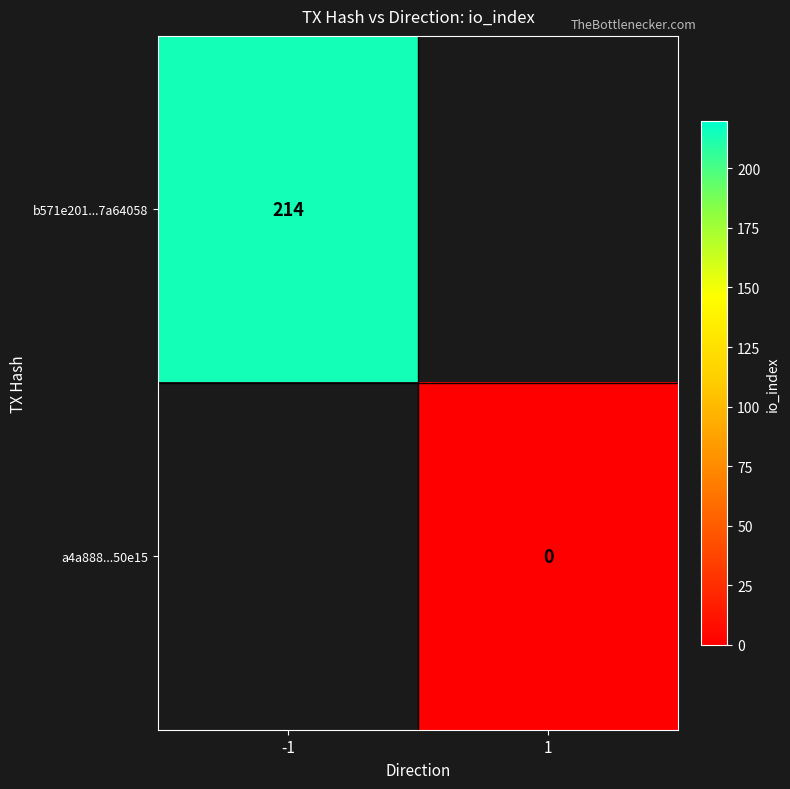

Is it true that b571e201...7a64058 equals 286 at -1?

False